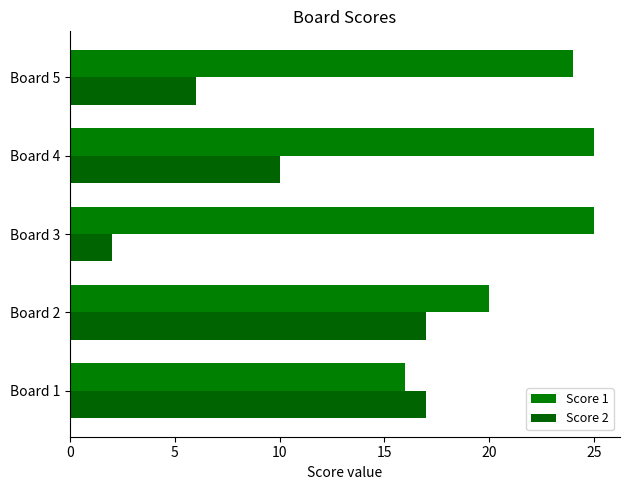

How many values in the Score 1 series are below 24?

2